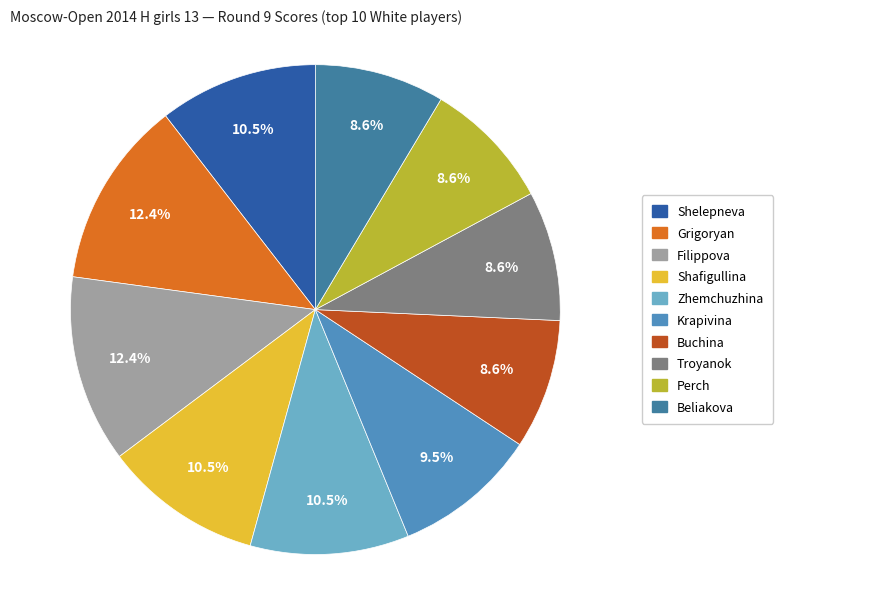

To the nearest percent, what is the difference between the largest and smallest slice percentages?

4%